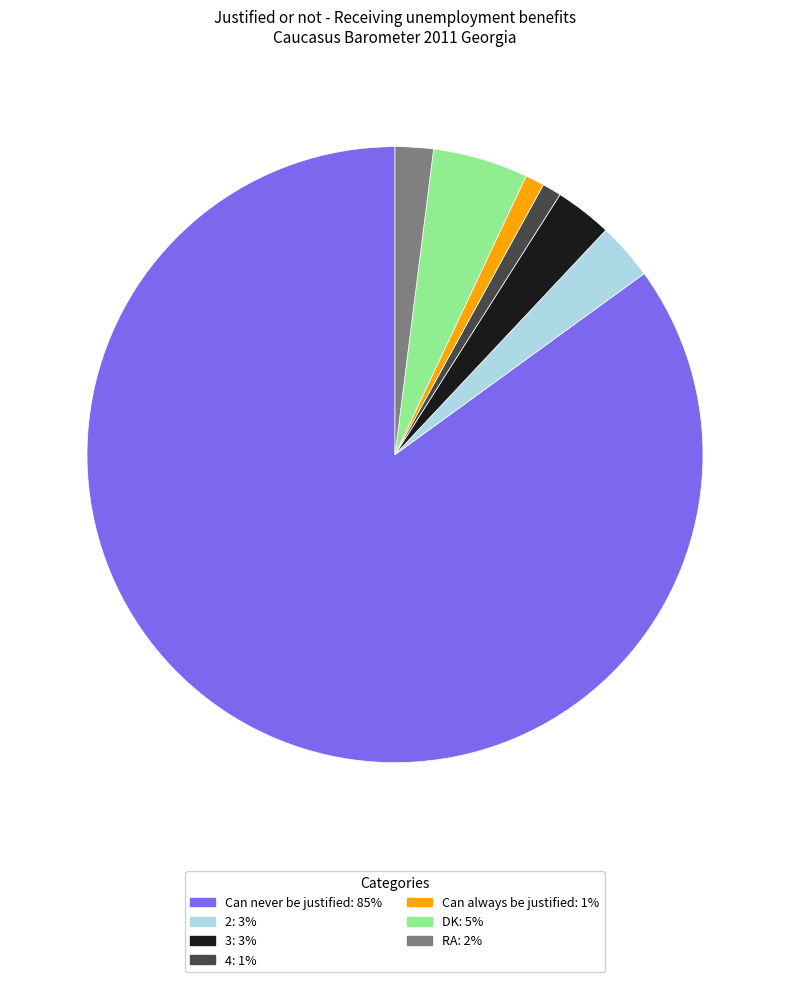

Is the sum of 3 and Can always be justified greater than half?

No